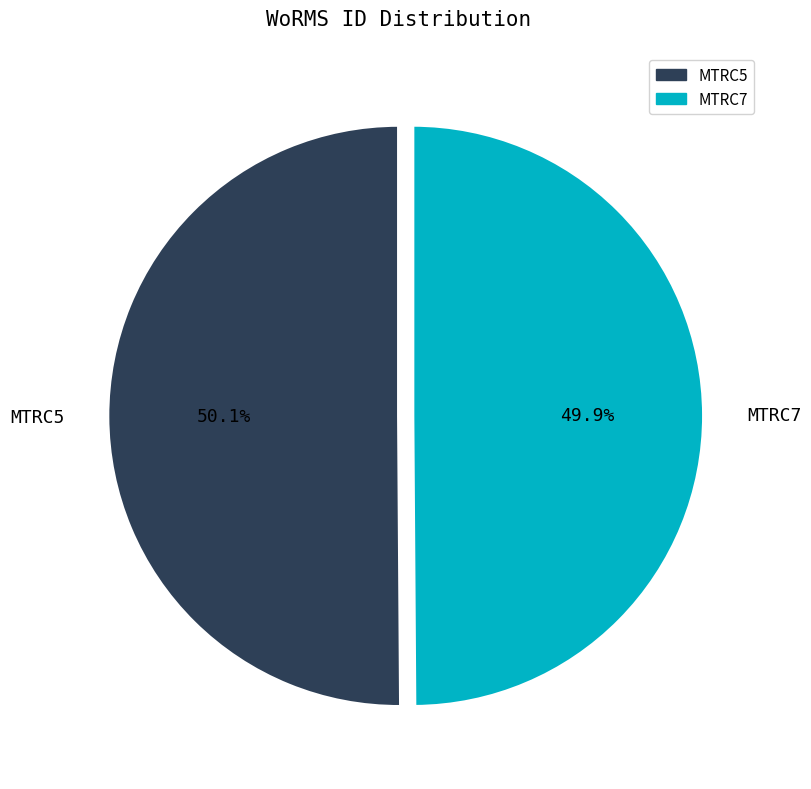

To the nearest percent, what portion does MTRC7 represent?

50%